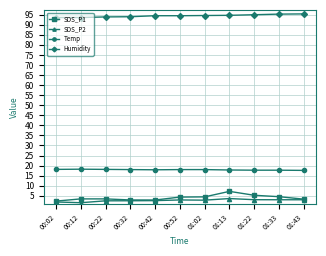

True or false: Humidity and Temp cross at least once.

False